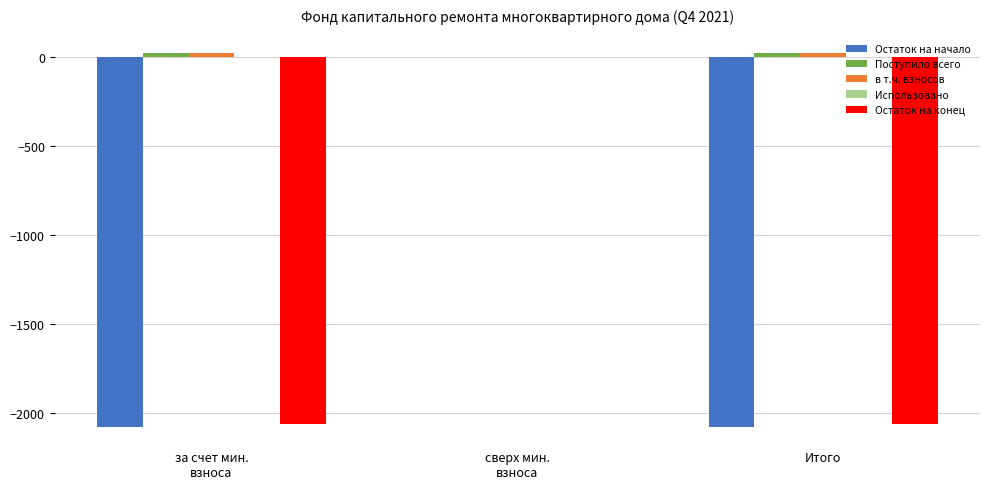

True or false: Остаток на начало has a value of -3049.1 at Итого.

False